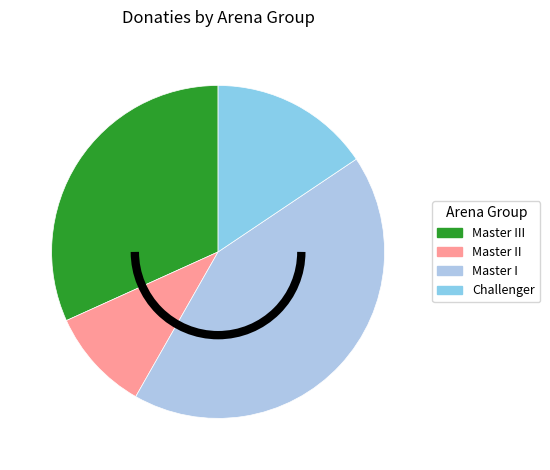

How many segments does this pie chart have?

4